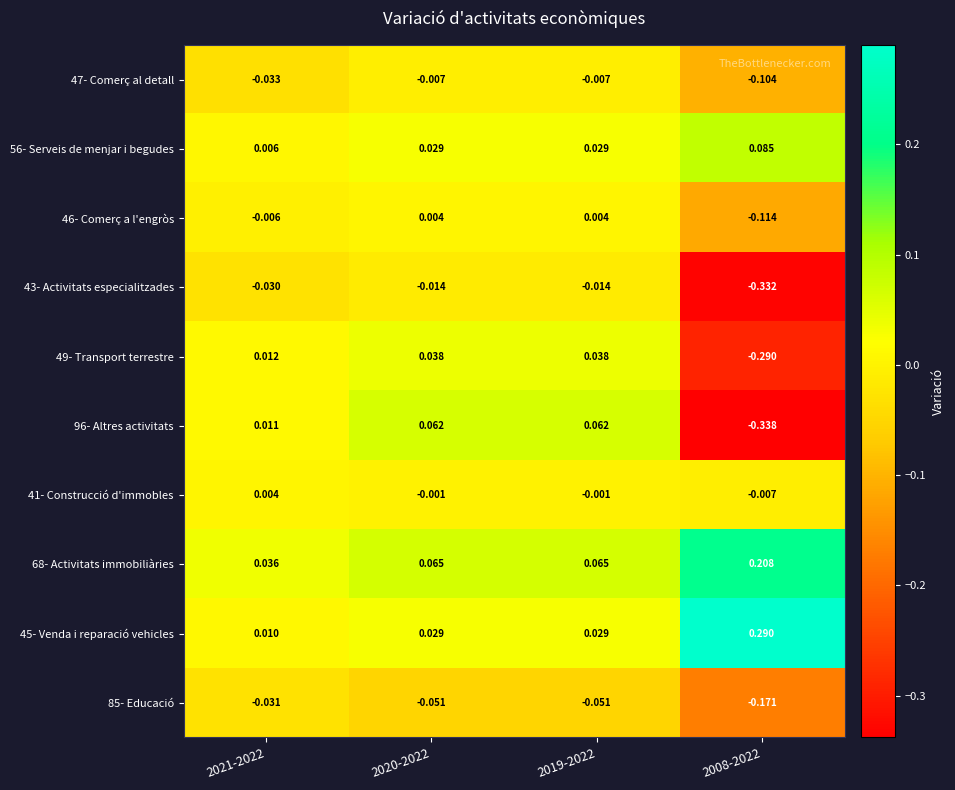

Is the value of 47- Comerç al detall at 2008-2022 greater than the value of 49- Transport terrestre at 2008-2022?

Yes